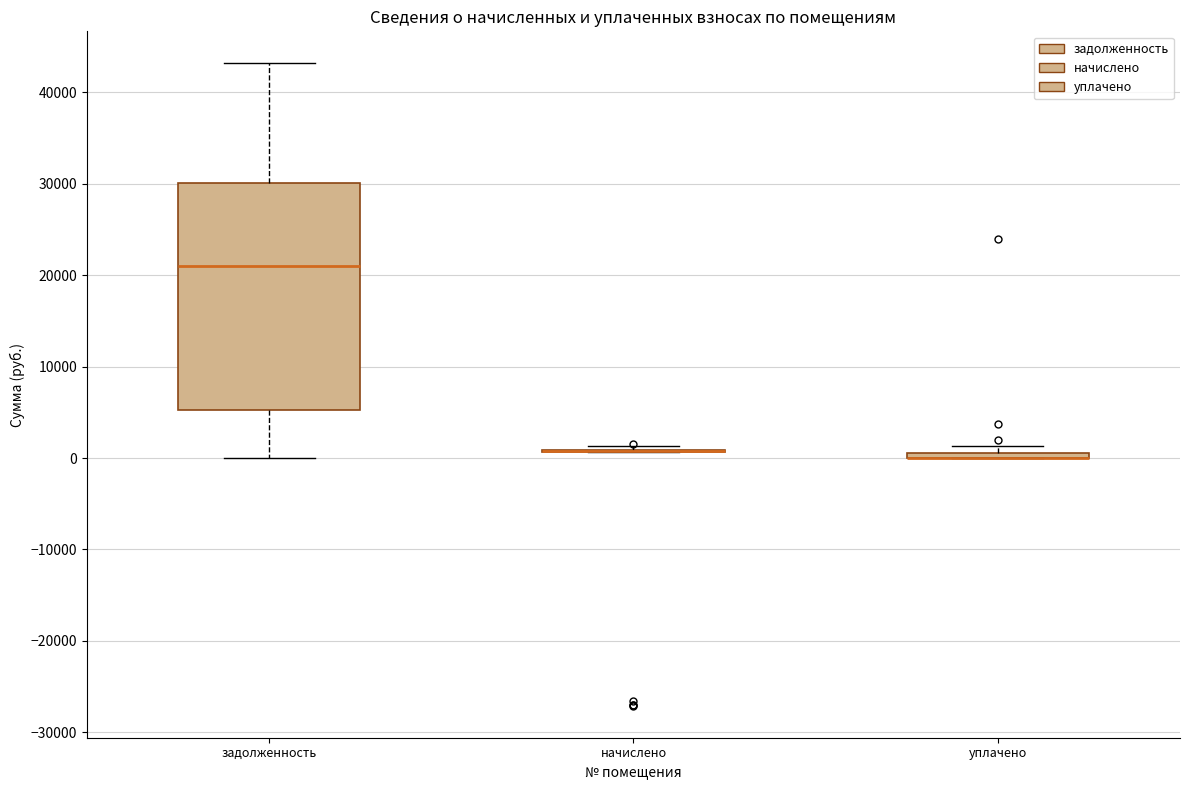

Where is the lower edge of the box for задолженность on the y-axis? The values are not printed on the chart, so give them approximately, as read against the axis.

5000